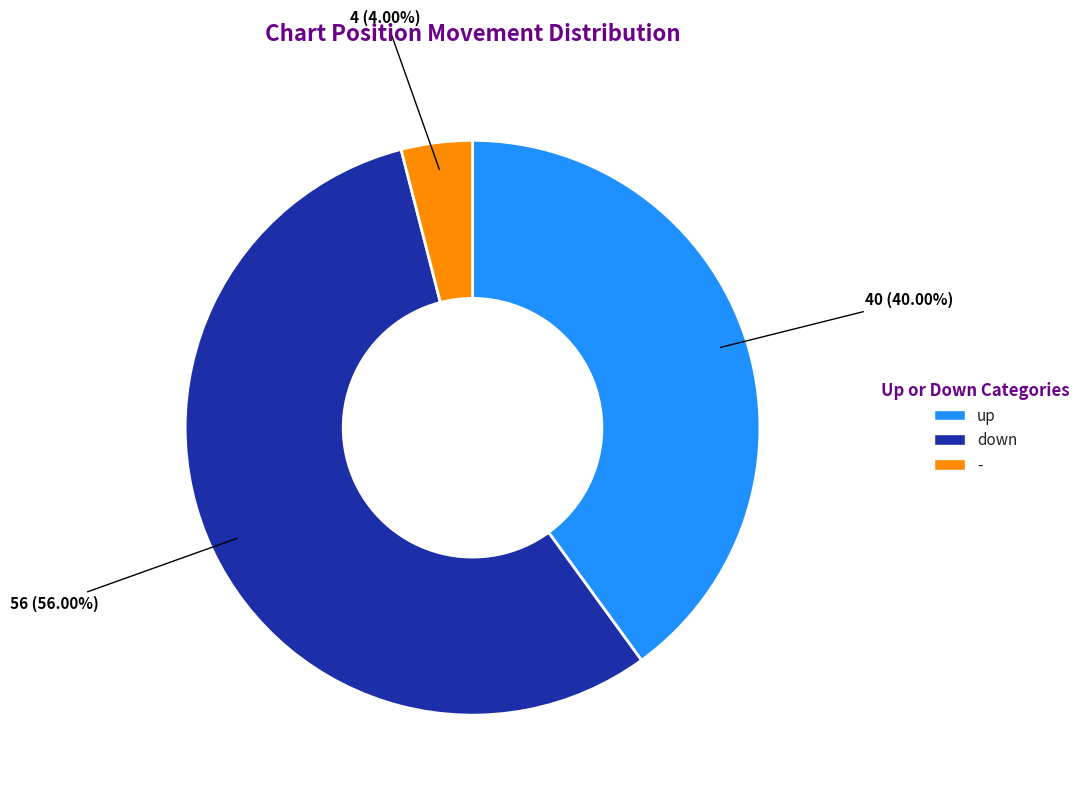

Which category has the smallest portion of the pie?

-